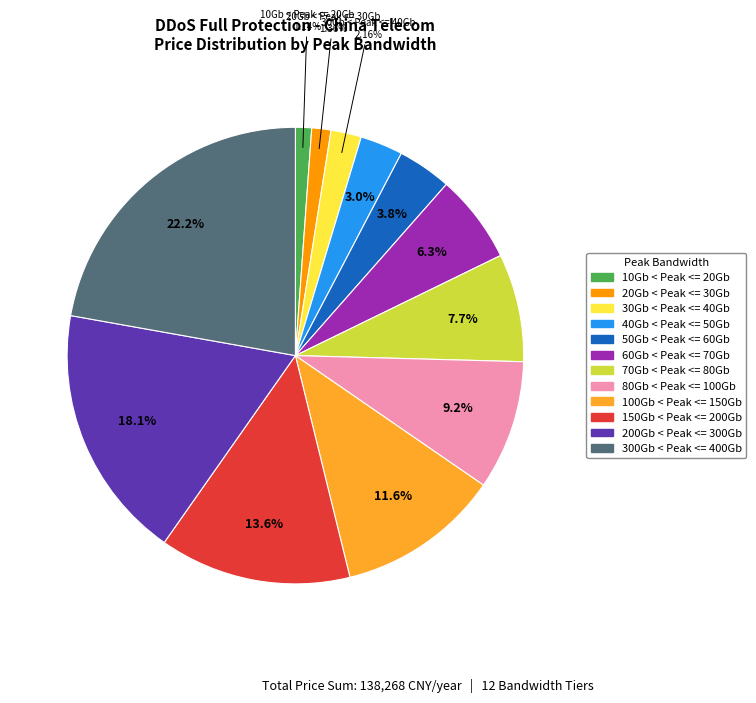

How many segments does this pie chart have?

12